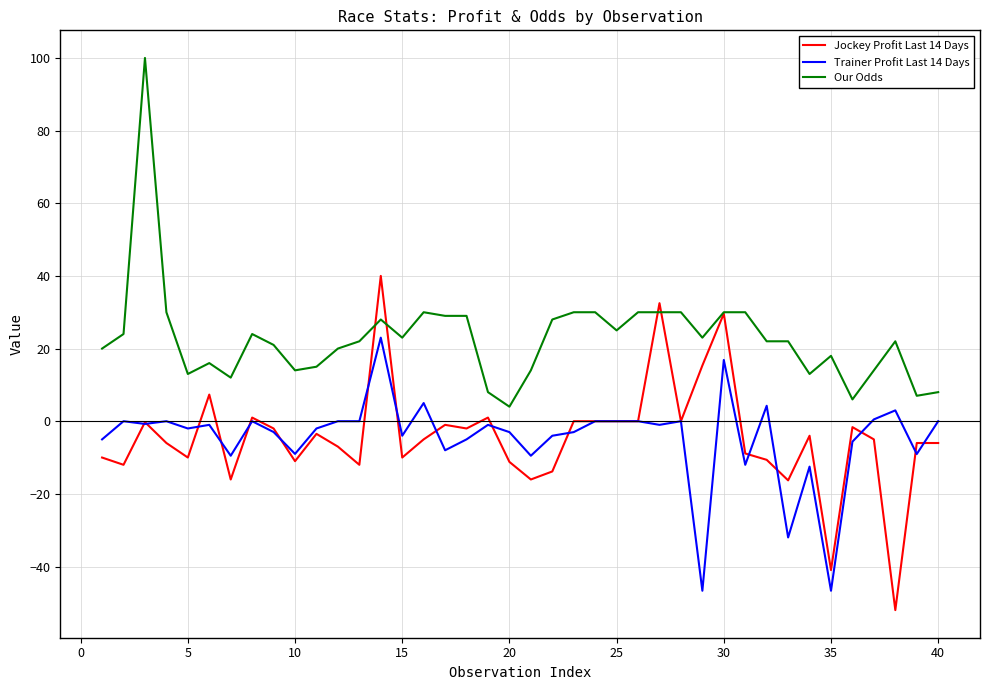

What are all the series names shown in the legend?

Jockey Profit Last 14 Days, Trainer Profit Last 14 Days, Our Odds